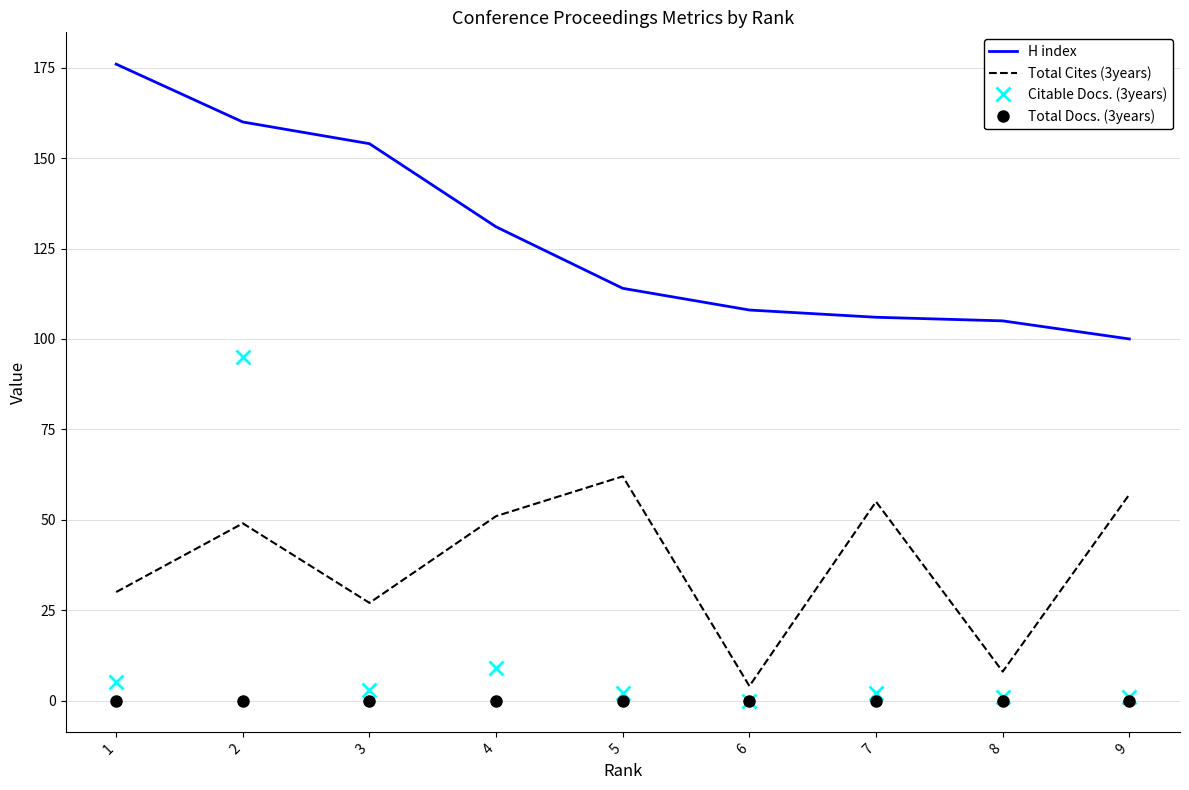

Reading left to right, transcribe all the data shown in this chart.

H index: 176	160	154	131	114	108	106	105	100
Total Cites (3years): 30	49	27	51	62	4	55	8	57
Citable Docs. (3years): 5	95	3	9	2	0	2	1	1
Total Docs. (3years): 0	0	0	0	0	0	0	0	0